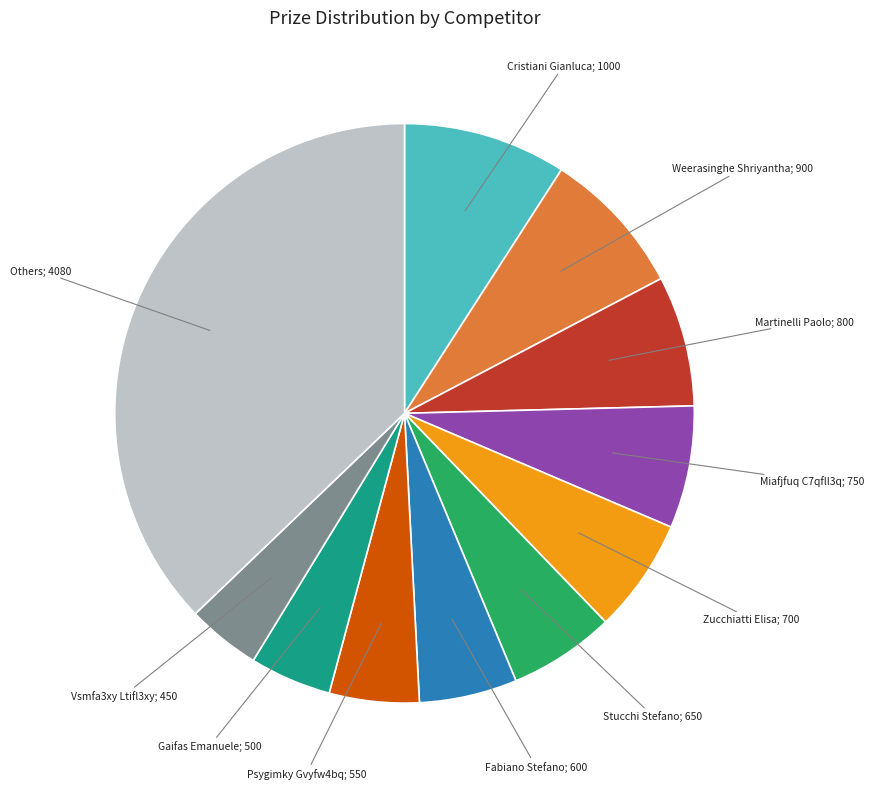

Is there any slice that represents more than half of the pie?

No